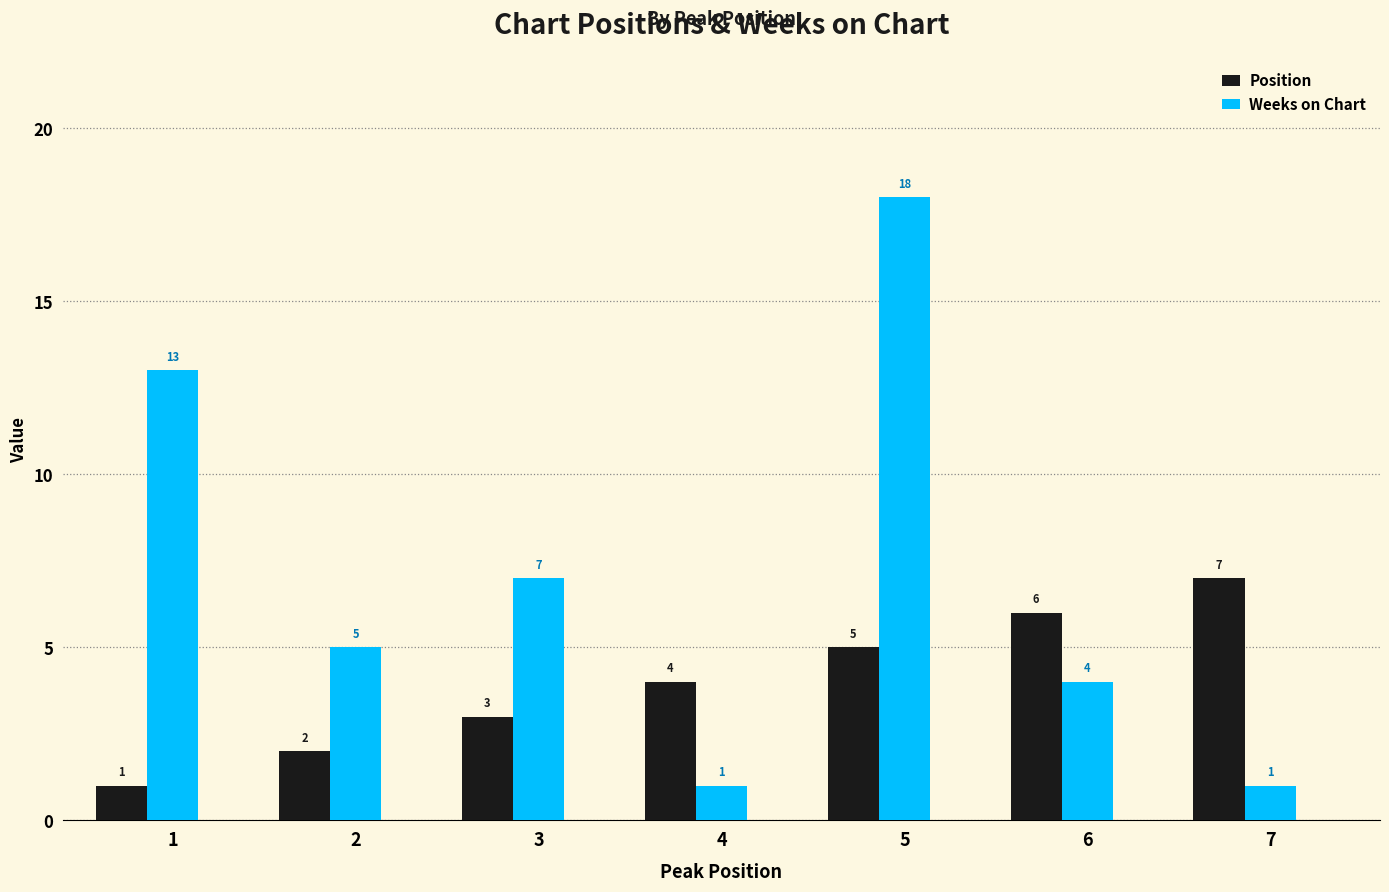

What is the sum of the Position values at 6 and 1?

7